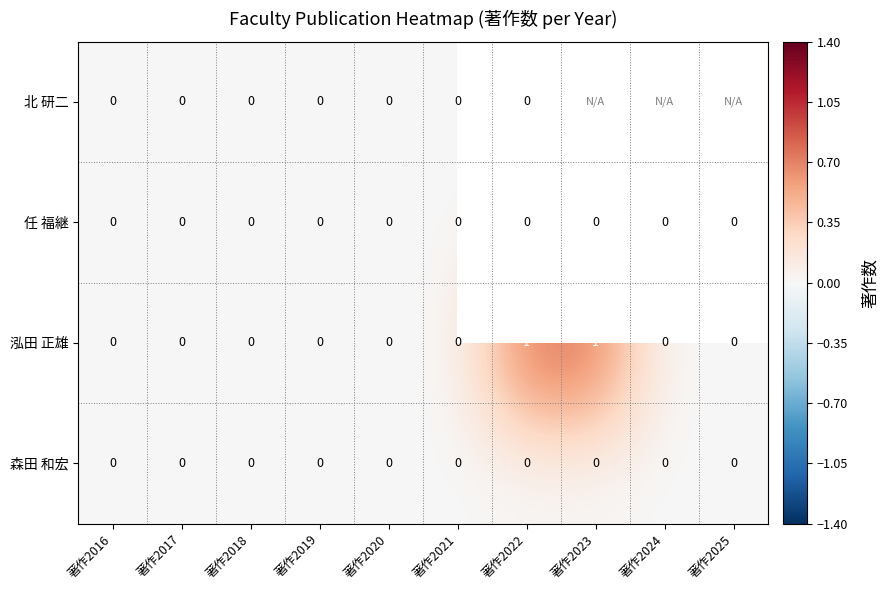

True or false: 森田 和宏 has a value of 0 at 著作2016.

True